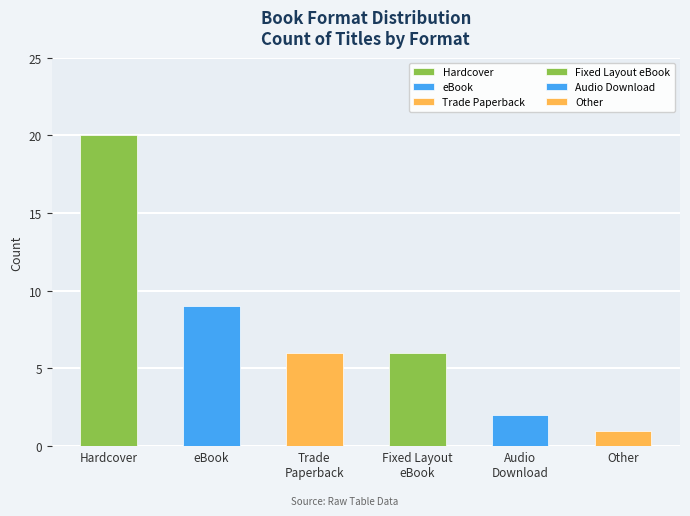

What is the maximum value shown in the chart?

20